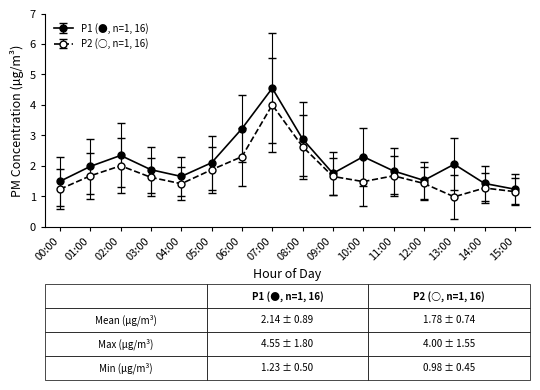

Which series has the largest range (max minus min)?

P1 (●, n=1, 16)